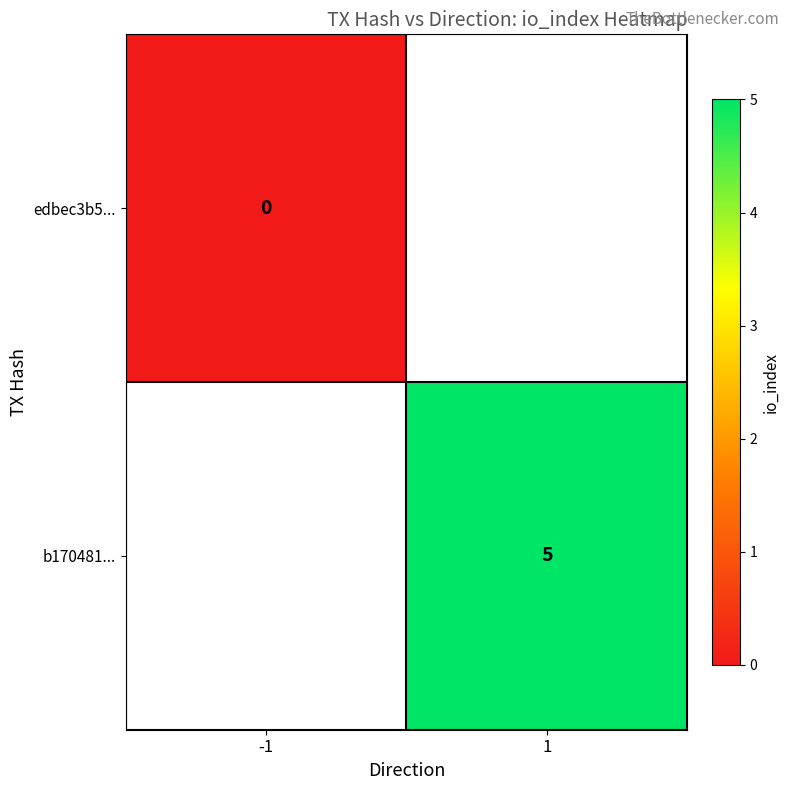

Which category has the lowest value across all series?

-1